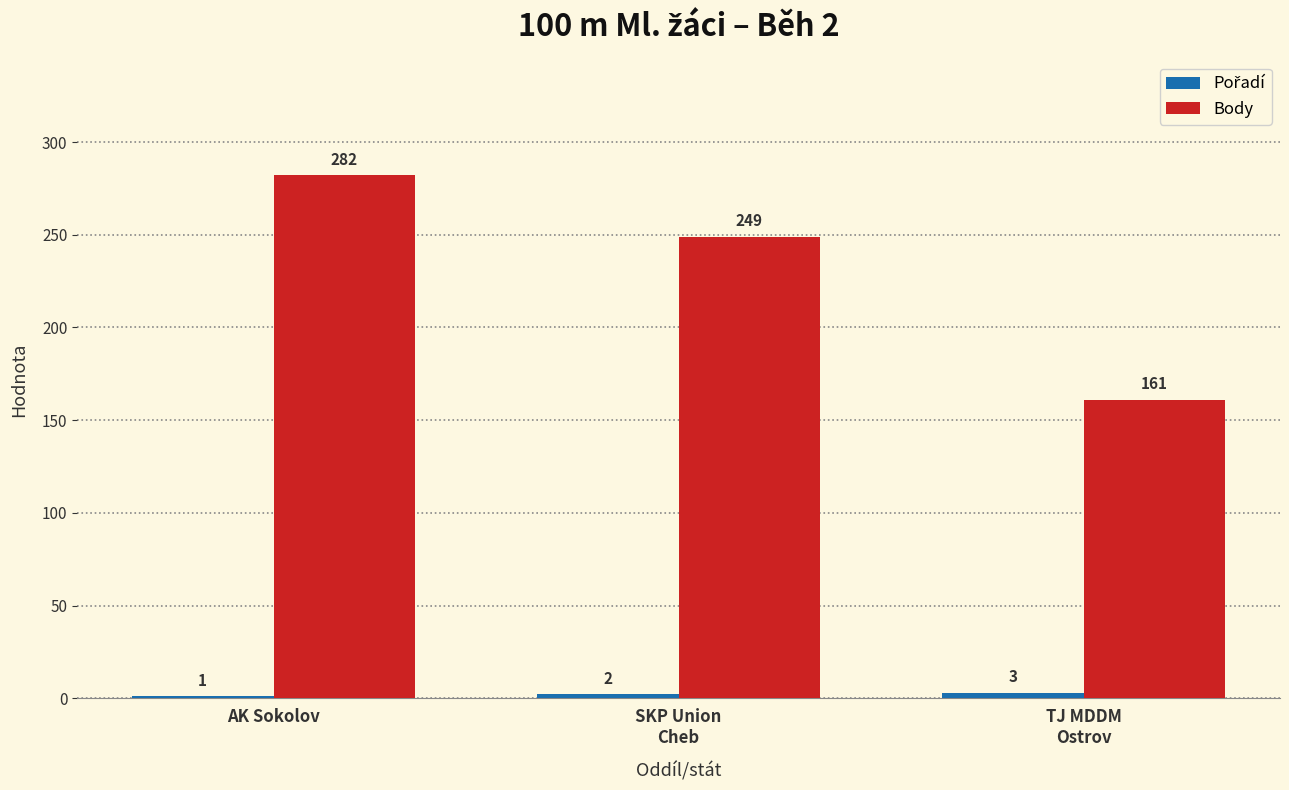

Which category has the highest value in the Body series?

AK Sokolov